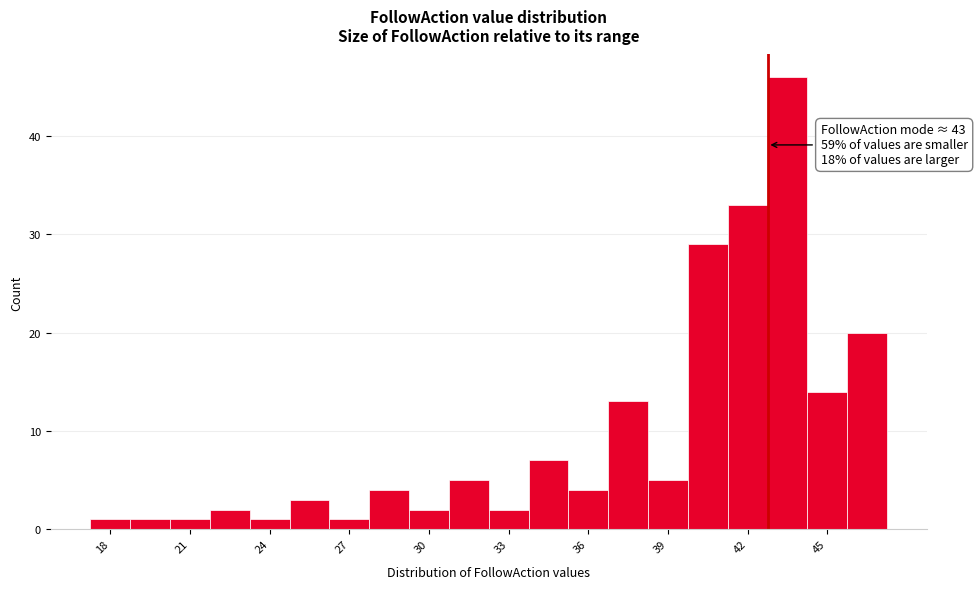

Around what value on the x-axis is the tallest bar? Give the approximate position of its centre, as read against the axis.

44.0